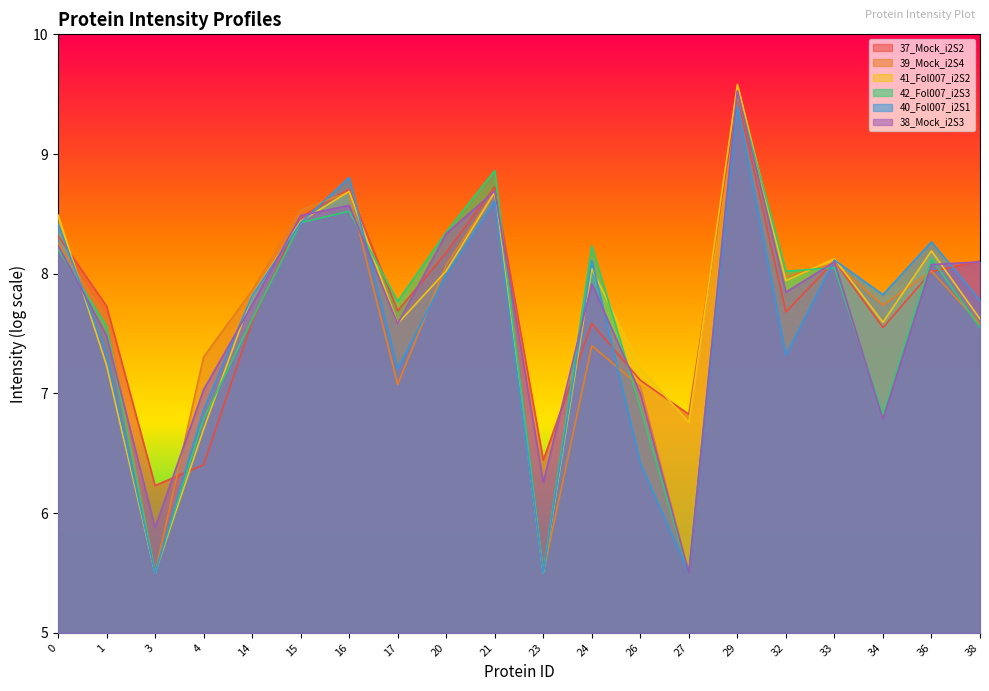

How many lines are shown in the chart?

6